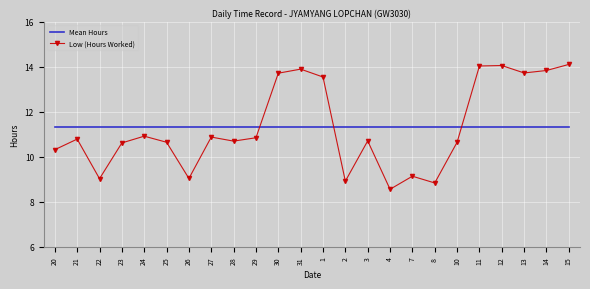

What is the maximum value shown in the chart?

14.1